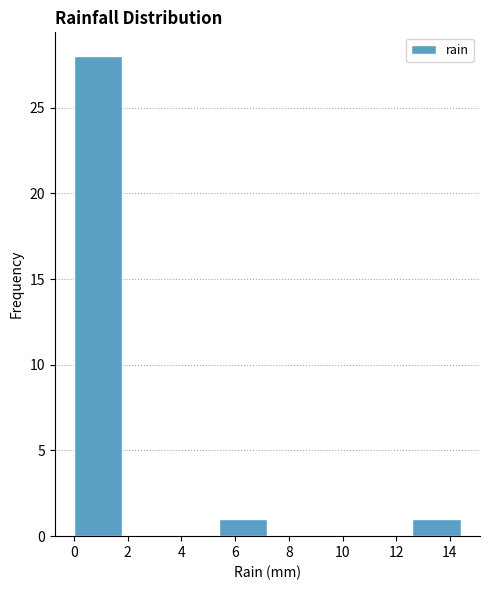

What is the height of the bar covering 12.6 to 14.4 on the x-axis? The values are not printed on the chart, so give them approximately, as read against the axis.

1